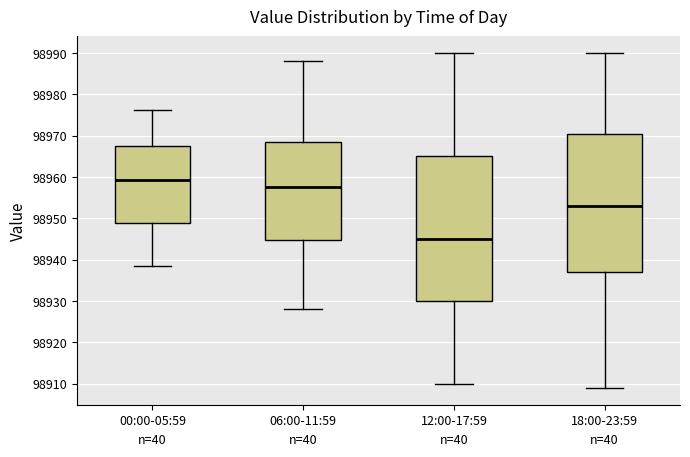

Where does the median line of the box for 12:00-17:59 sit on the y-axis? The values are not printed on the chart, so give them approximately, as read against the axis.

98945